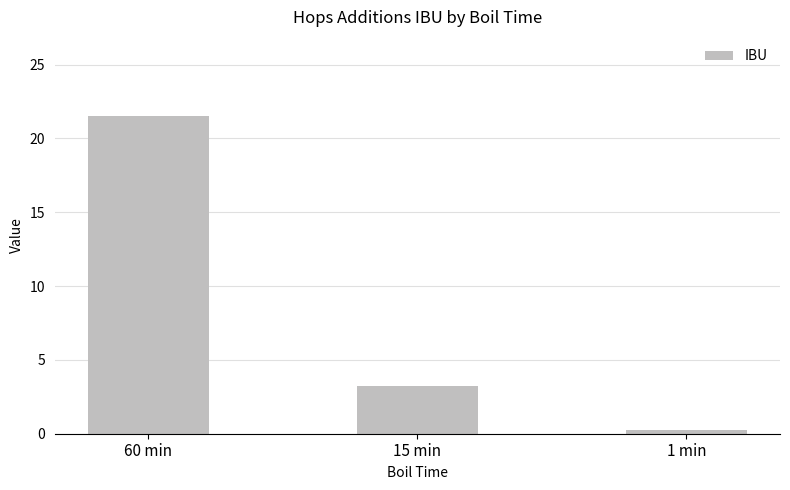

What is the minimum value shown in the chart?

0.3